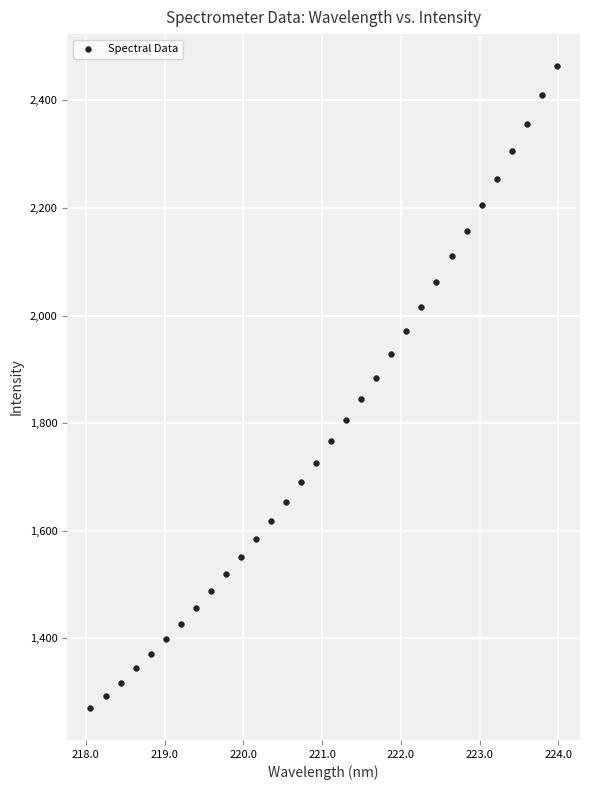

What is the range of Y values (max minus min)?

1192.5